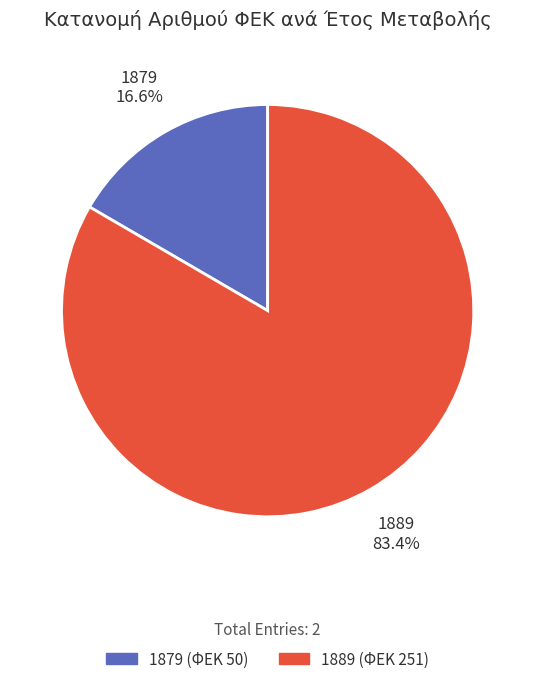

To the nearest percent, what portion does 1889 represent?

83%